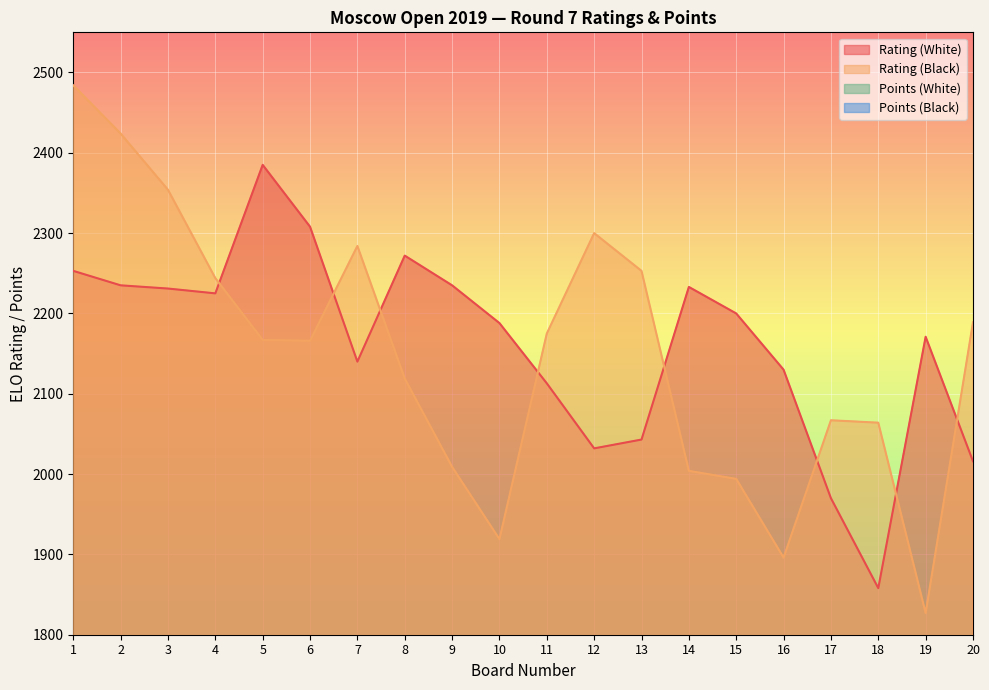

Rank the series at 2 from highest to lowest value.

Rating (Black), Rating (White), Points (White), Points (Black)